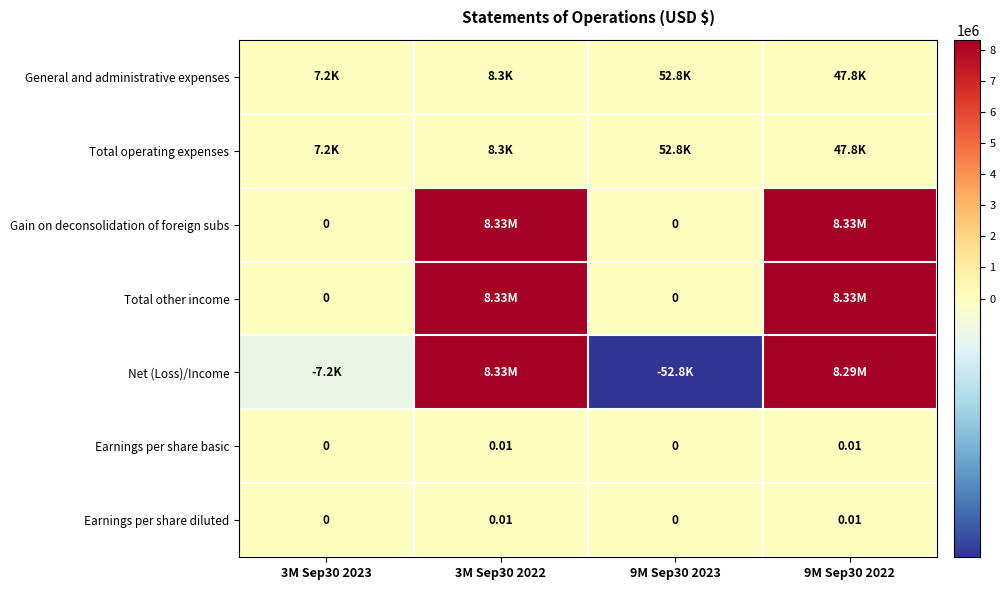

Rank the series by their maximum value, from lowest to highest.

Earnings per share basic, Earnings per share diluted, General and administrative expenses, Total operating expenses, Net (Loss)/Income, Gain on deconsolidation of foreign subs, Total other income